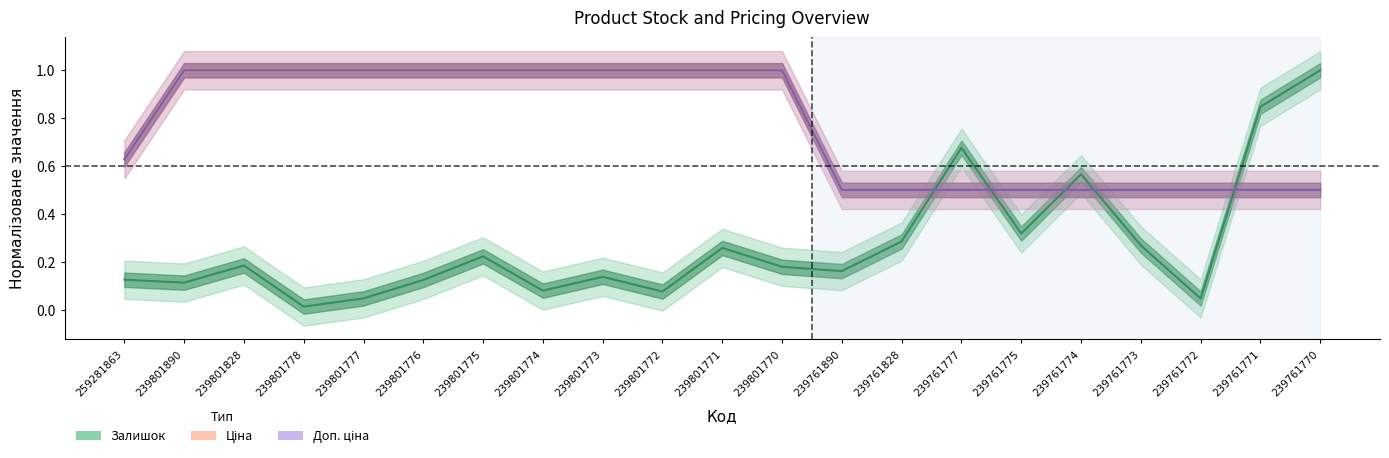

Which series has the largest range (max minus min)?

Залишок